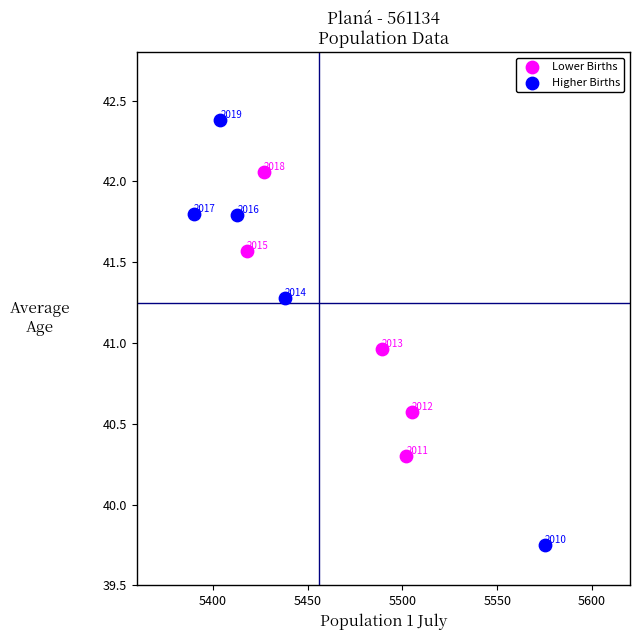

Which series has the widest spread of Y values?

Higher Births